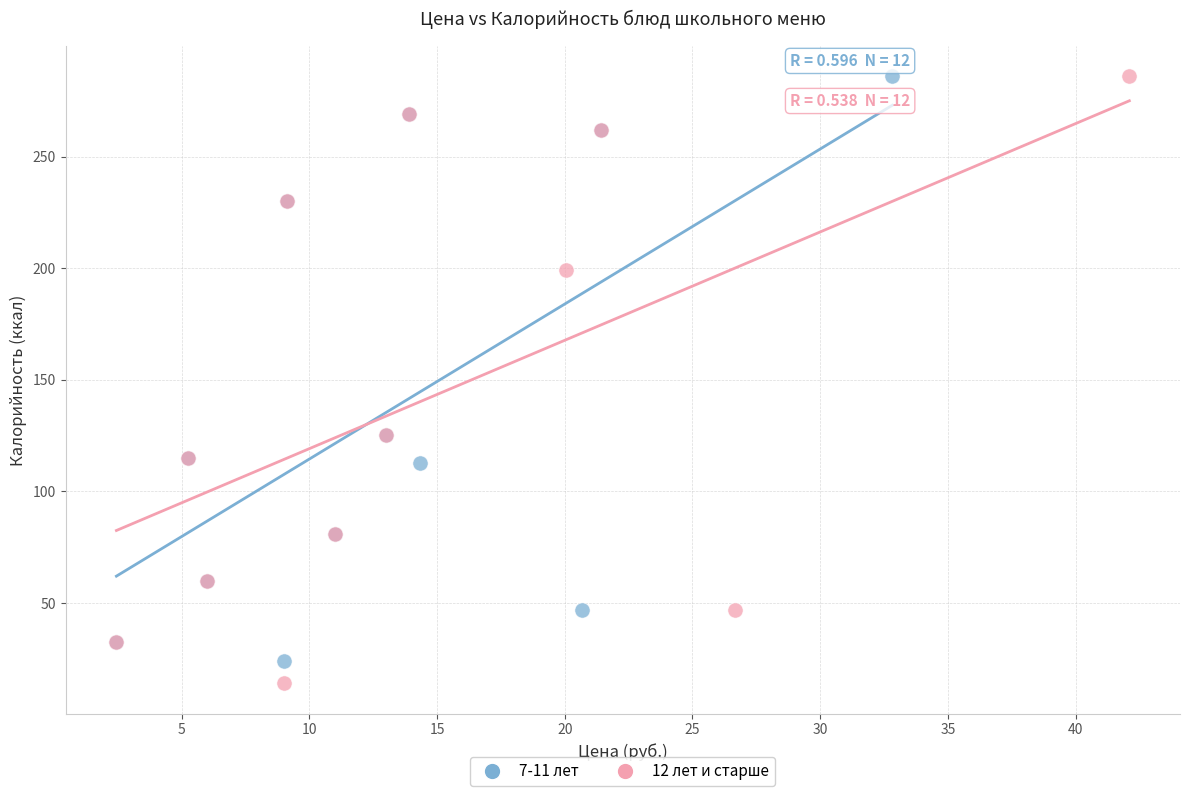

Which series has the widest spread of Y values?

12 лет и старше